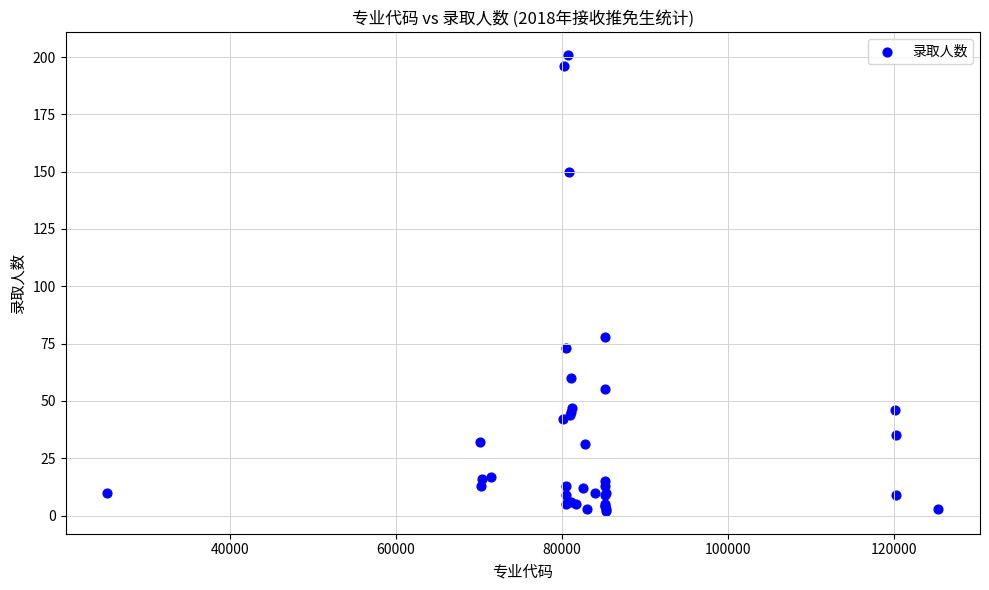

What Y value in the scatter plot is closest to 101?

78